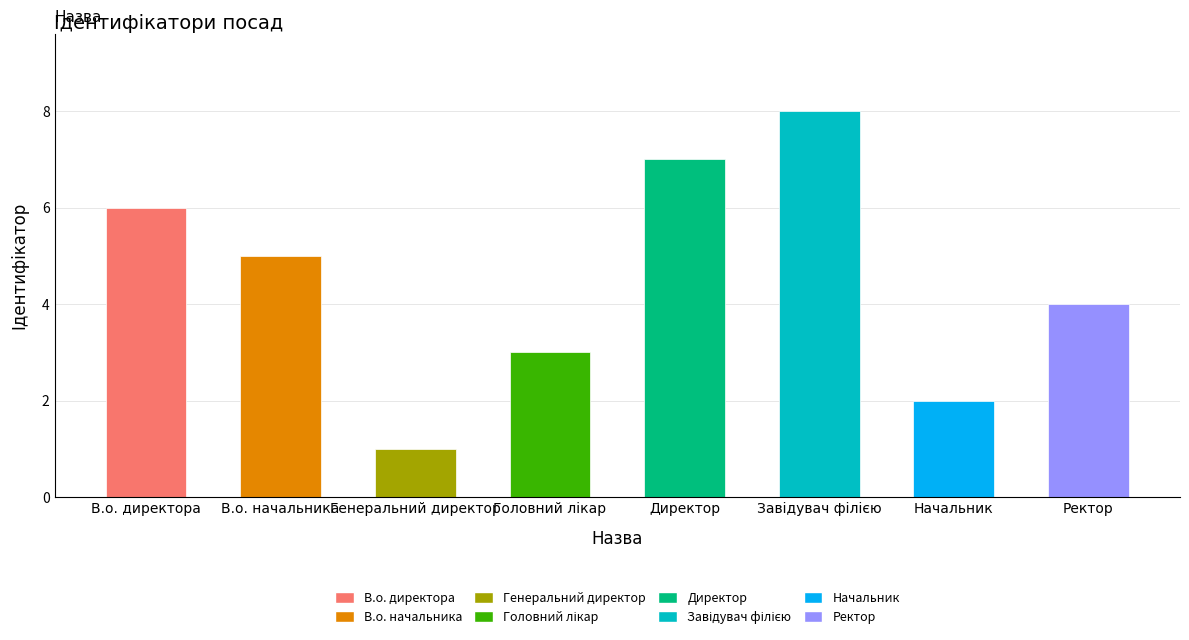

Is it true that the value at Директор is 12?

False